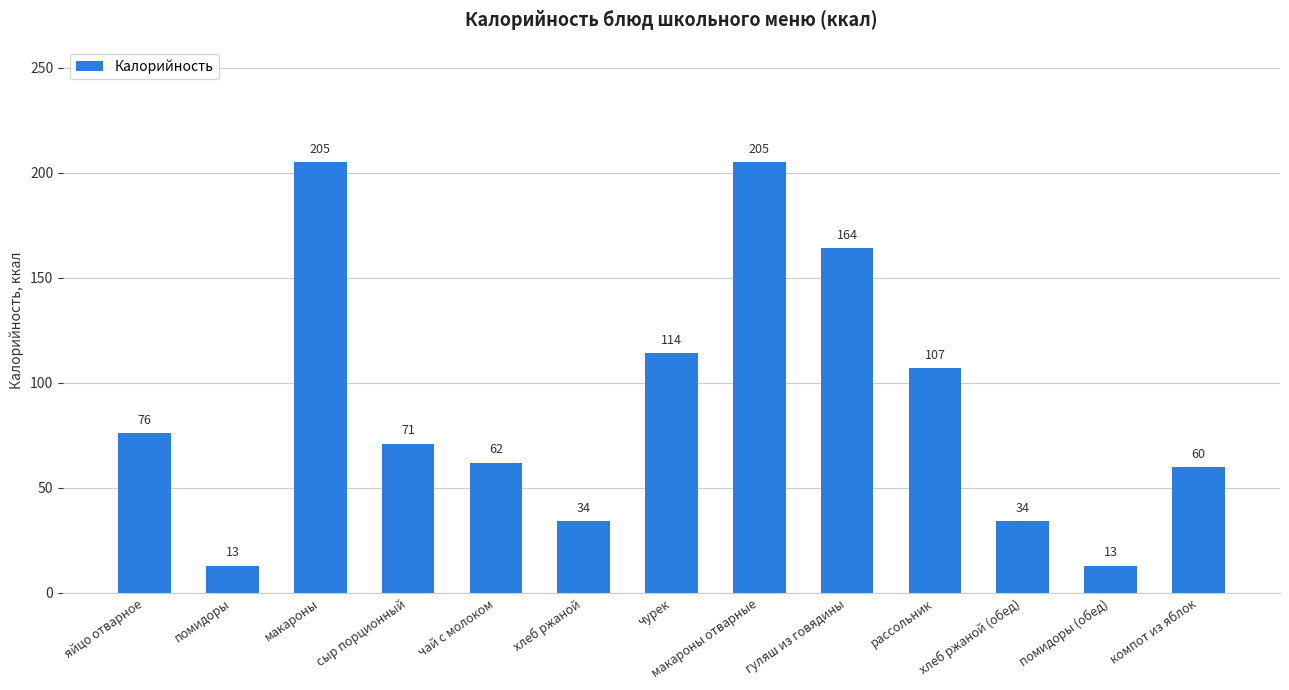

What is the greatest value displayed?

205